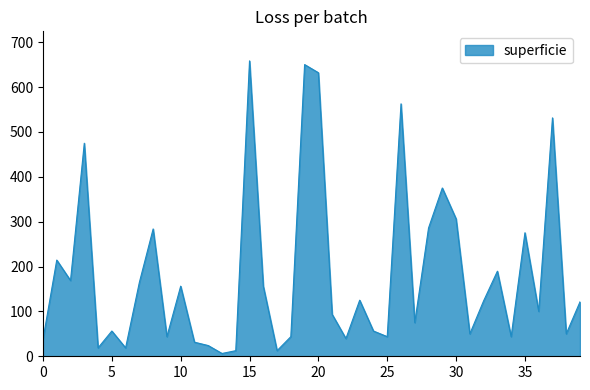

What is the average value?

182.8